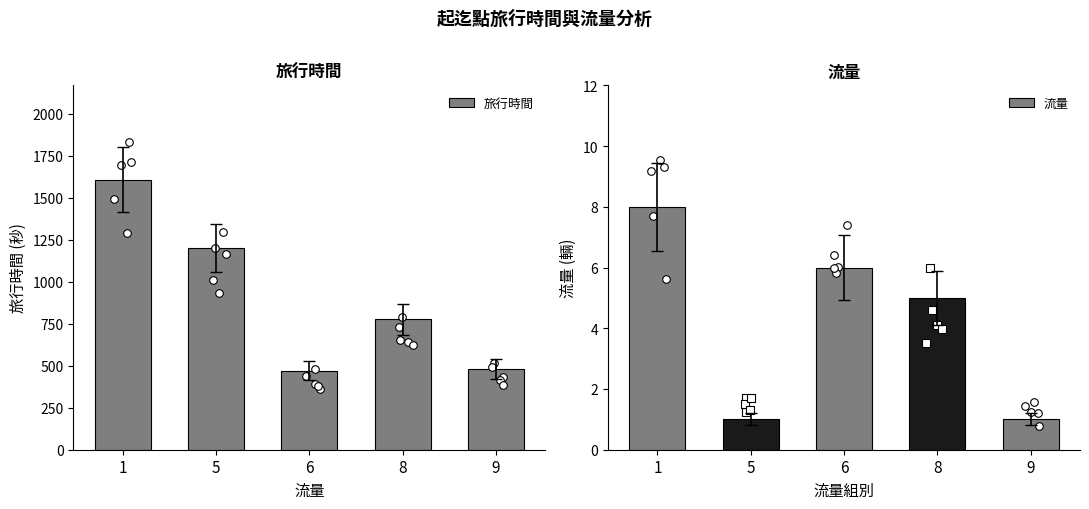

Which series has the largest total across all categories?

旅行時間